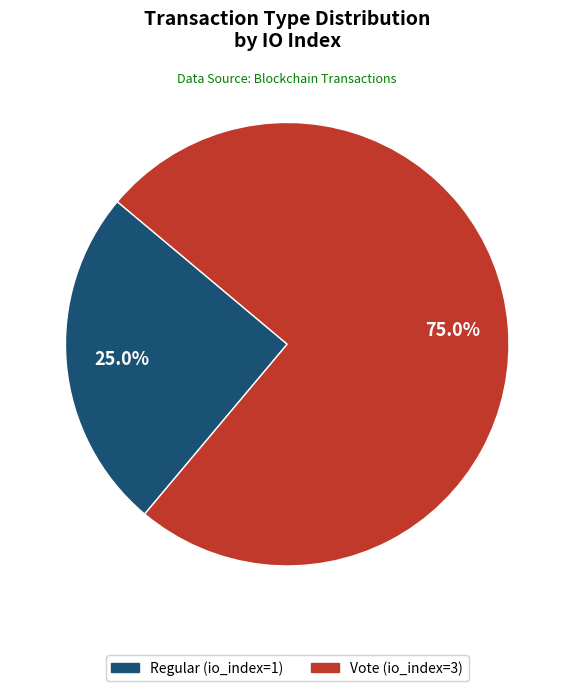

True or false: Vote (io_index=3) accounts for 75% of the total.

True